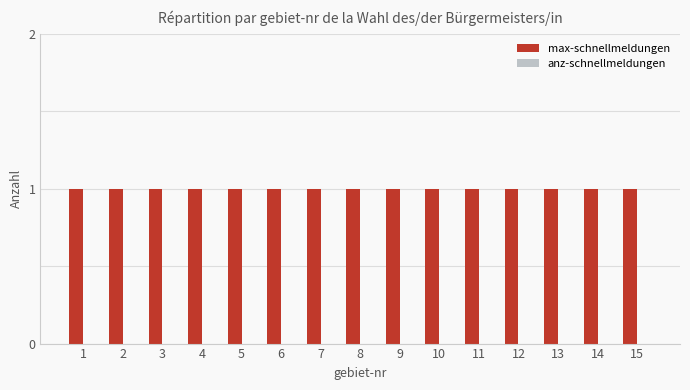

Reading left to right, what are all the values shown in this chart?

max-schnellmeldungen: 1=1	2=1	3=1	4=1	5=1	6=1	7=1	8=1	9=1	10=1	11=1	12=1	13=1	14=1	15=1
anz-schnellmeldungen: 1=0	2=0	3=0	4=0	5=0	6=0	7=0	8=0	9=0	10=0	11=0	12=0	13=0	14=0	15=0